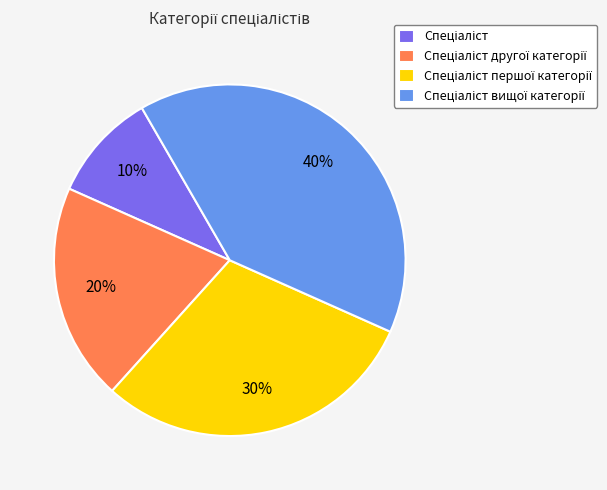

To the nearest percent, what is the average slice percentage?

25%